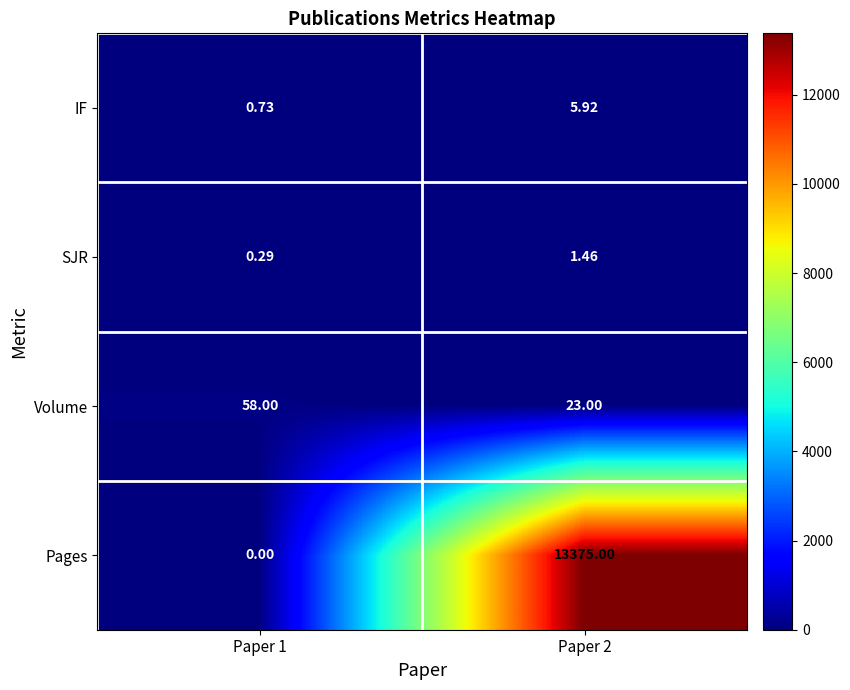

Which series changed the most between Paper 1 and Paper 2?

Pages